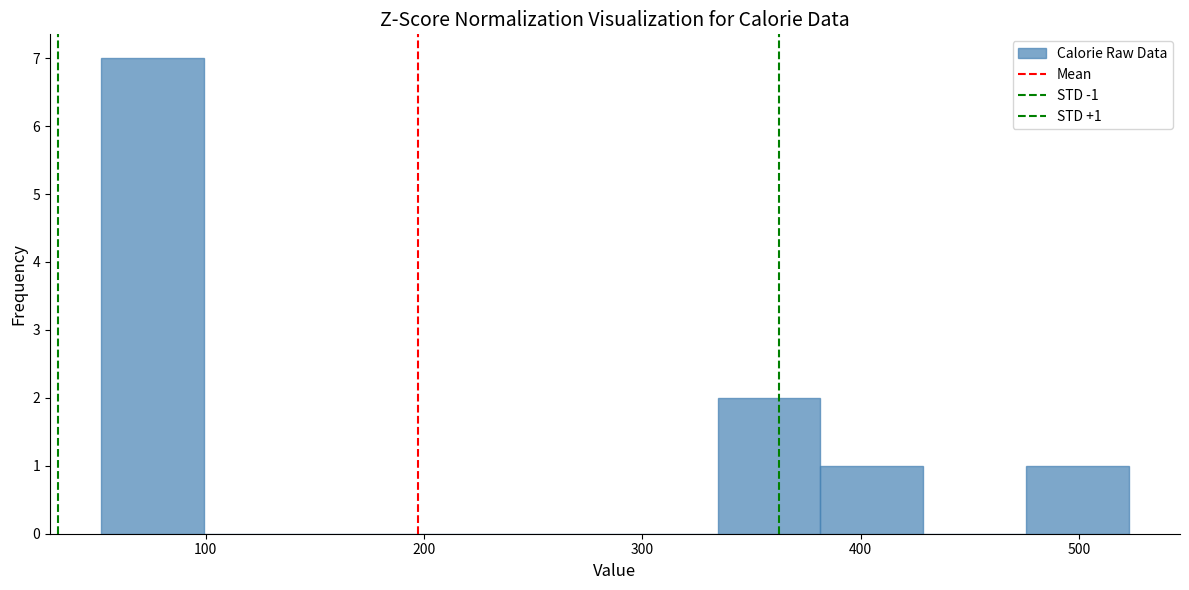

Which range on the x-axis has the tallest bar?

50 to 100